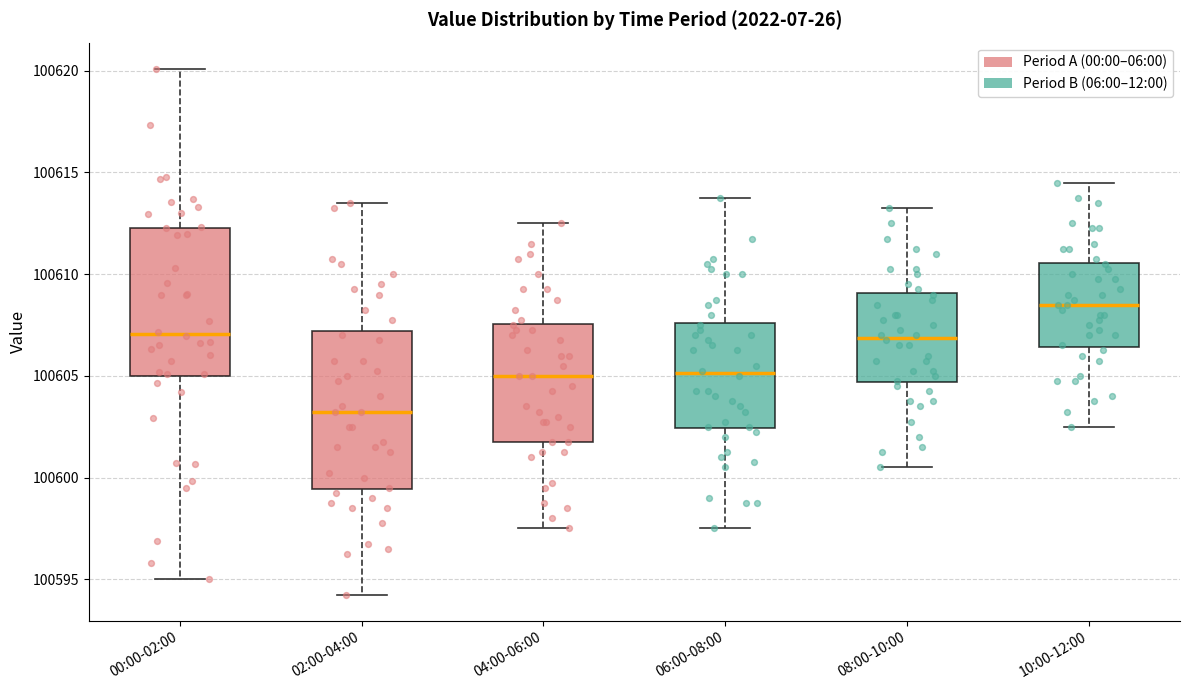

Reading left to right, transcribe this box plot: for each box, give where its median line is, the range the box spans, and where its two whiskers end, as read against the y-axis. The values are not printed on the chart, so give them approximately, as read against the axis.

00:00-02:00: median 100607.0, box 100605.0 to 100612.5, whiskers 100595.0 to 100620.0
02:00-04:00: median 100603.5, box 100599.5 to 100607.0, whiskers 100594.5 to 100613.5
04:00-06:00: median 100605.0, box 100602.0 to 100607.5, whiskers 100597.5 to 100612.5
06:00-08:00: median 100605.0, box 100602.5 to 100607.5, whiskers 100597.5 to 100614.0
08:00-10:00: median 100607.0, box 100604.5 to 100609.0, whiskers 100600.5 to 100613.5
10:00-12:00: median 100608.5, box 100606.5 to 100610.5, whiskers 100602.5 to 100614.5